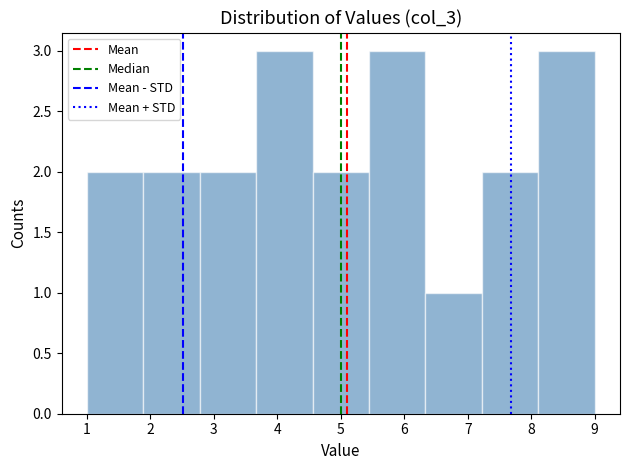

What is the height of the bar covering 6.3 to 7.2 on the x-axis? Neither the bar edges nor the heights are printed on the chart, so give them approximately, as read against the axes.

1